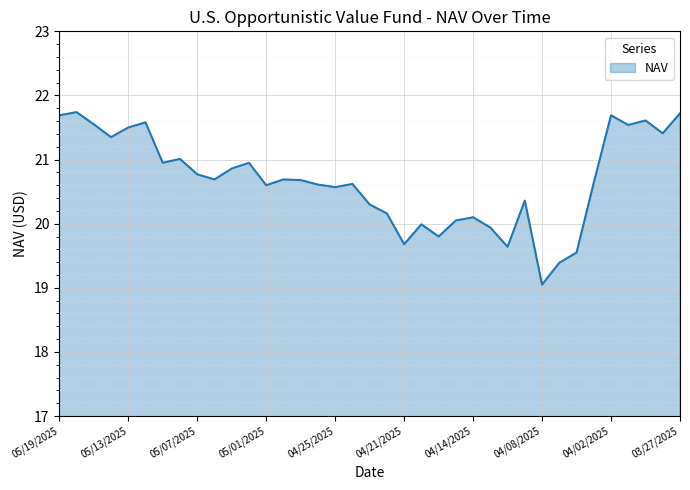

What is the difference between the maximum and minimum values?

2.7